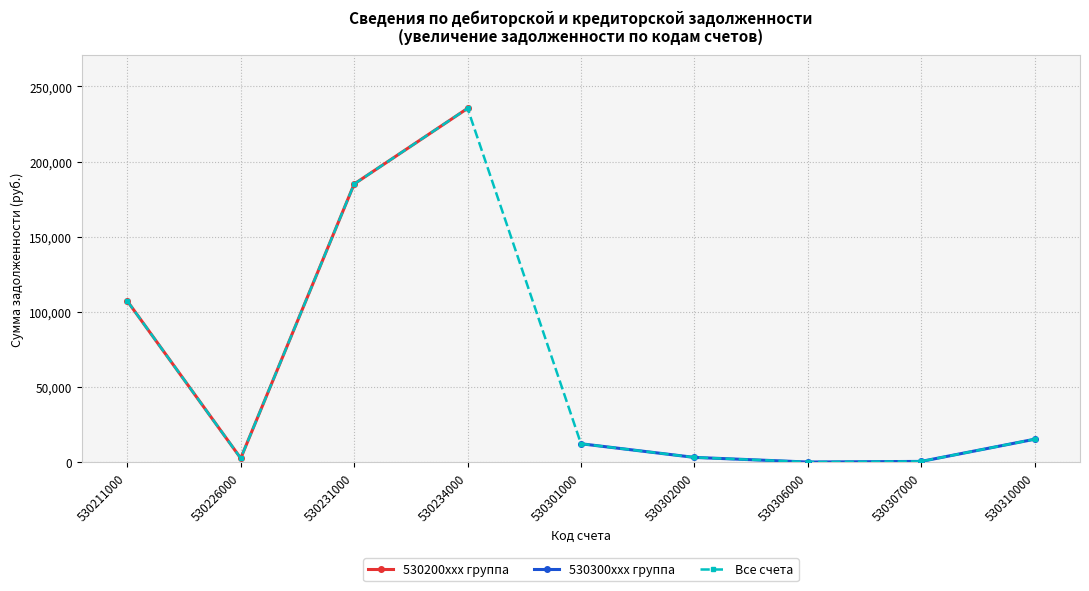

What is the difference between the maximum and minimum values in the 530200xxx группа series?

232739.7